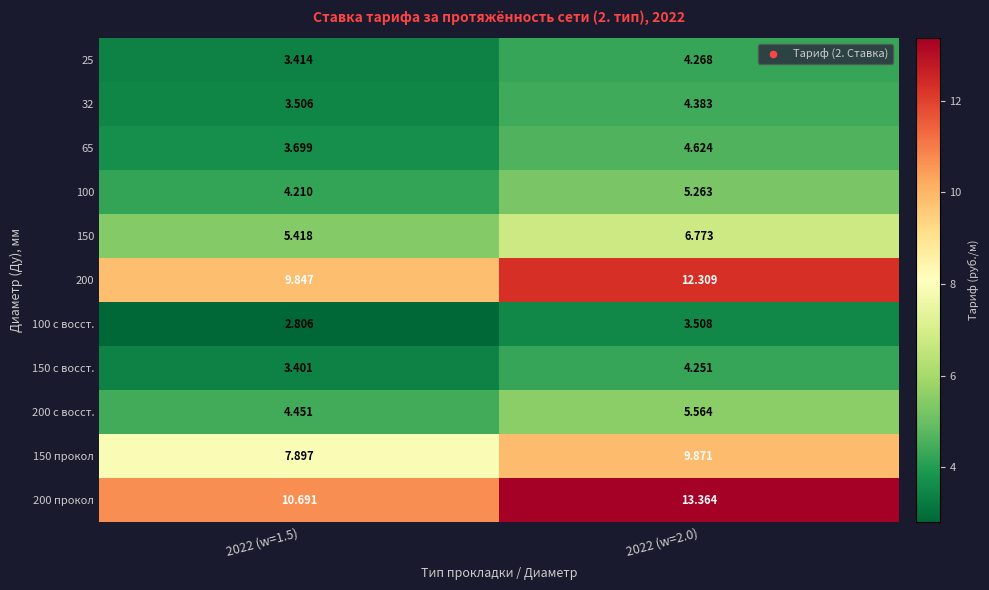

How many data points in 200 are less than 12?

1